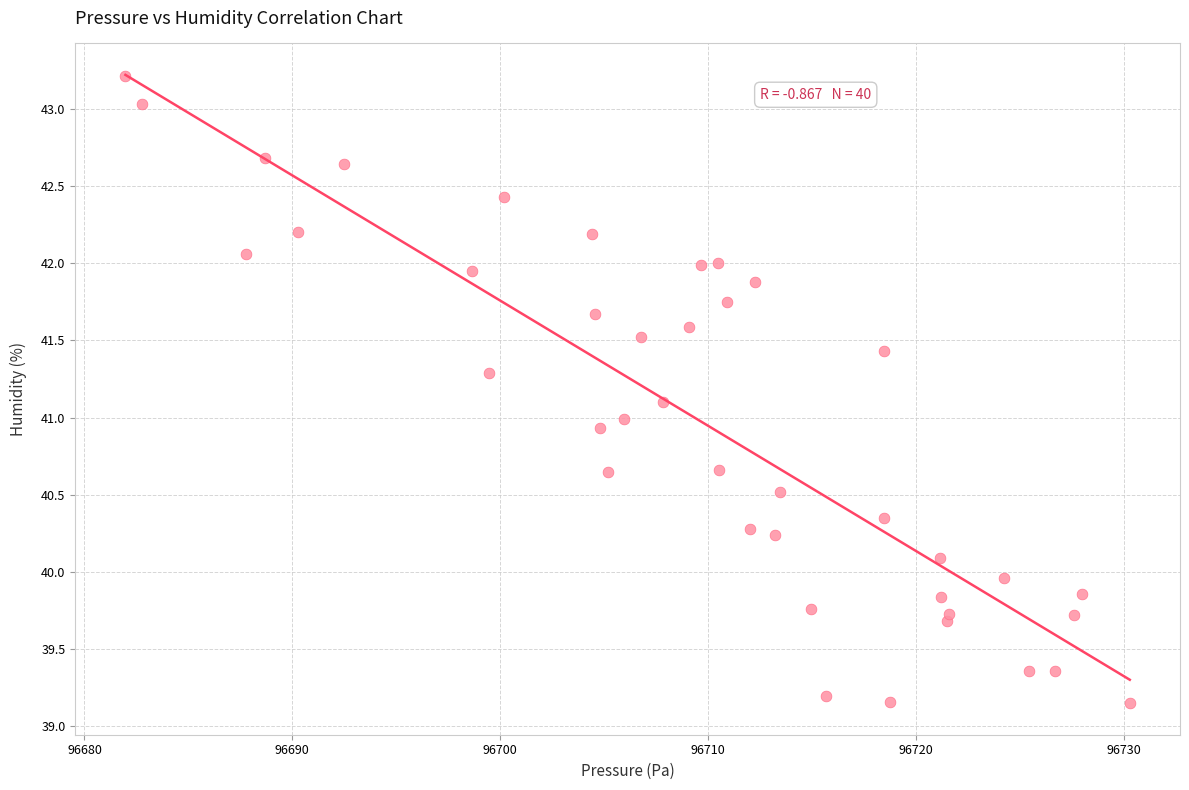

What is the range of X values (max minus min)?

48.3